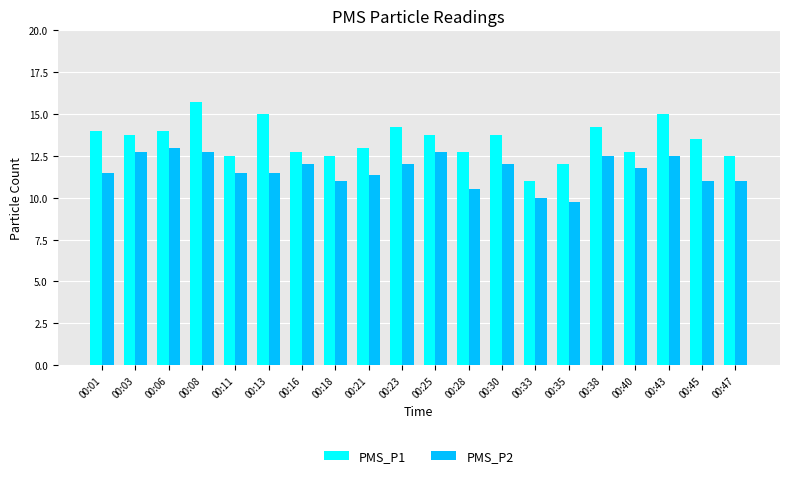

List the series in order of their peak value, lowest first.

PMS_P2, PMS_P1